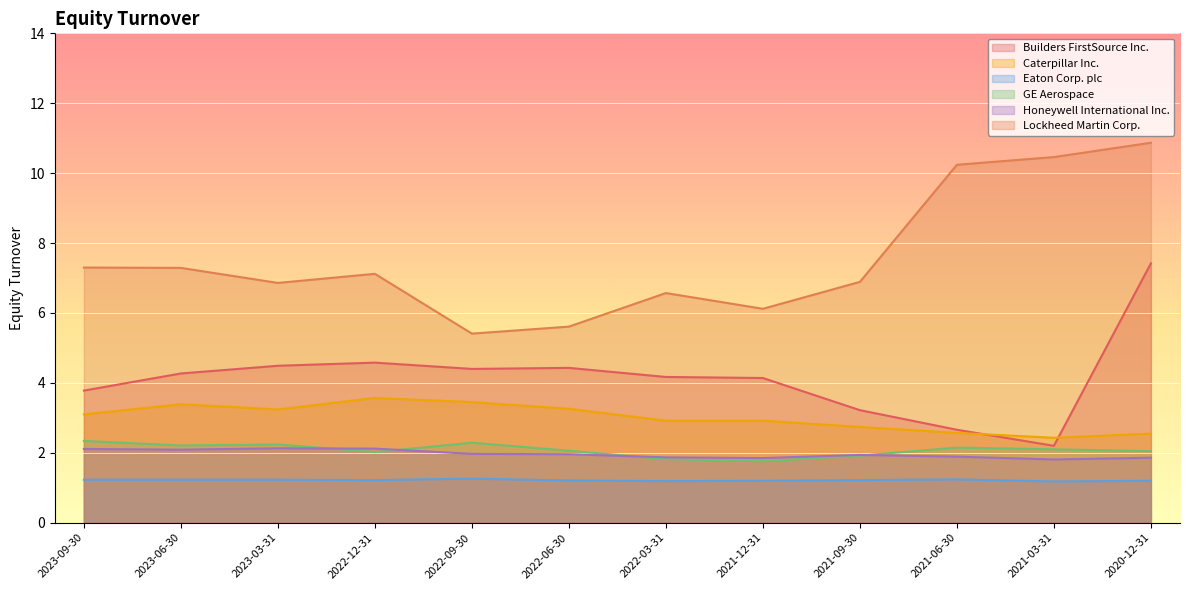

What position from the left is 2021-03-31?

11